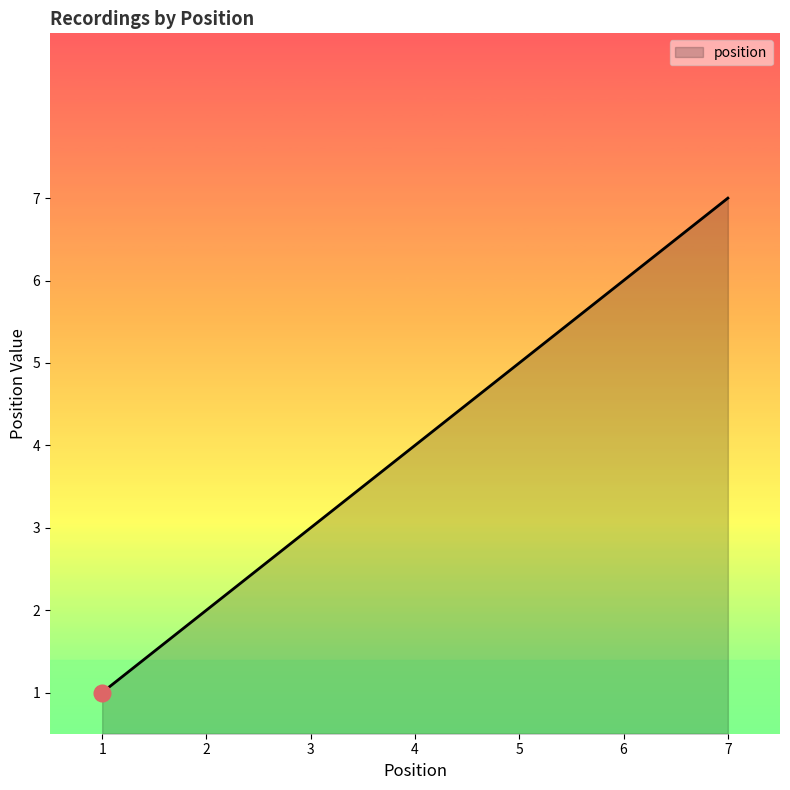

Does the chart have visible grid lines?

No